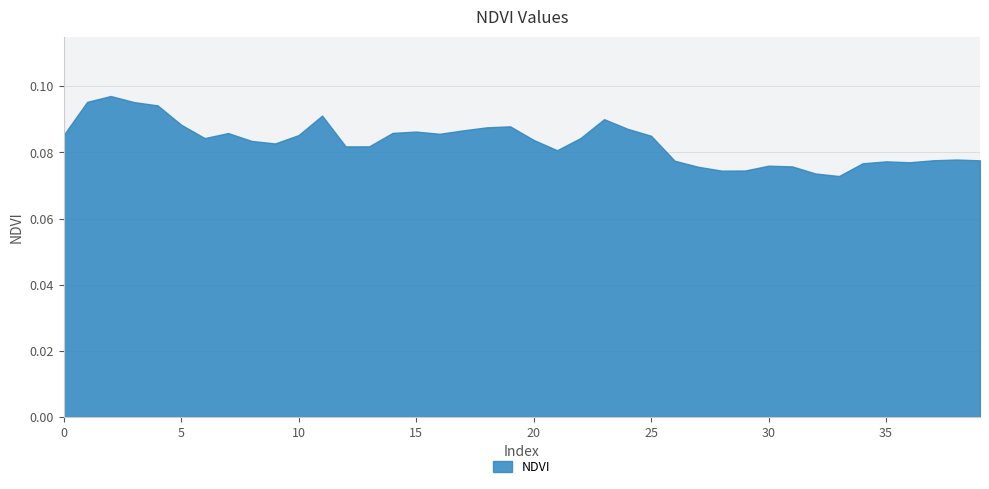

Does the chart have visible grid lines?

Yes